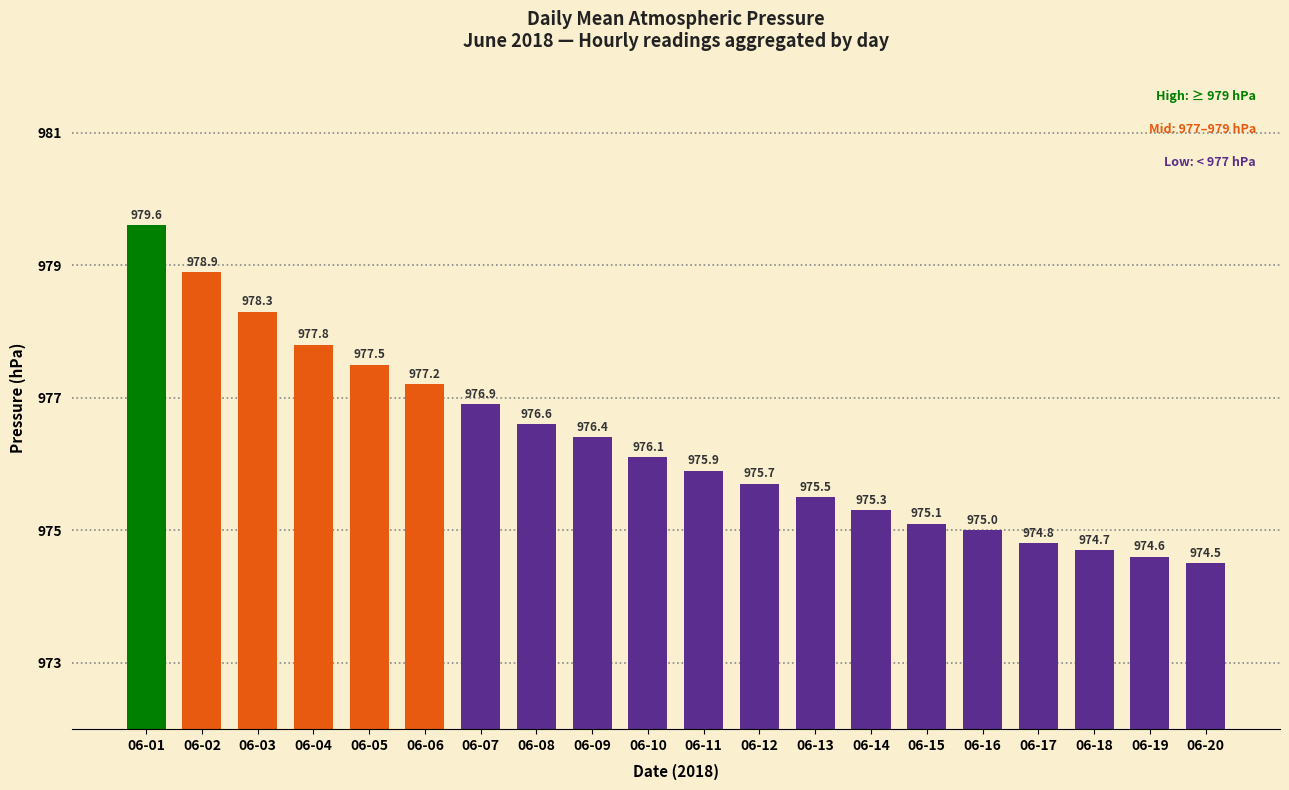

The value at 06-02 is 978.9. True or false?

True